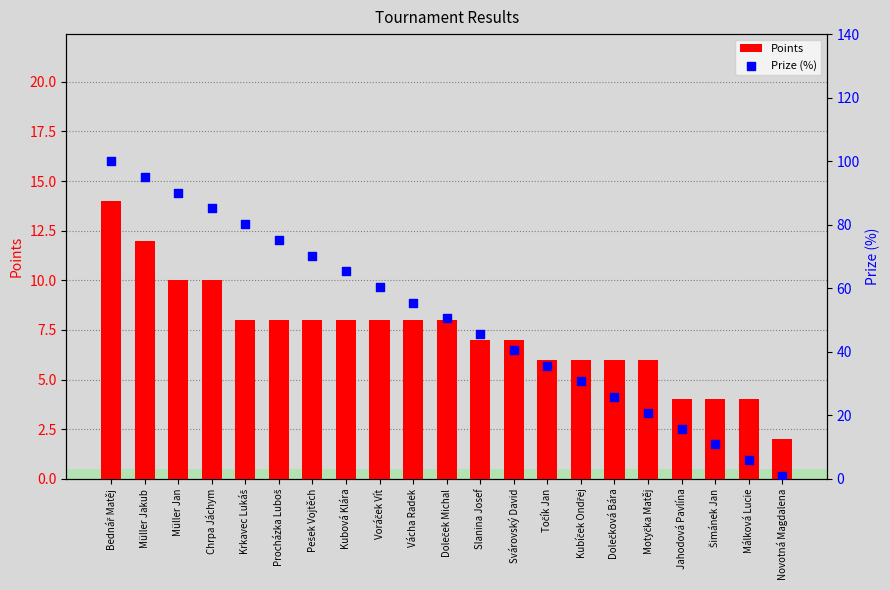

Is the value of Prize (%) at Voráček Vít greater than the value of Points at Vácha Radek?

Yes